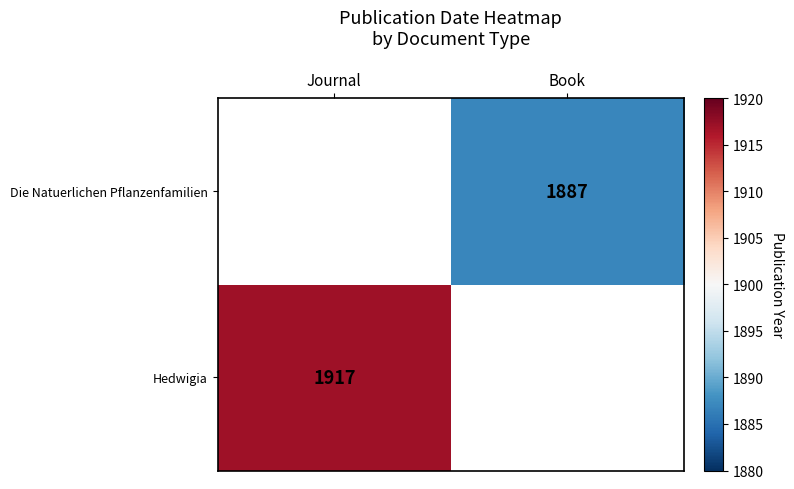

Is it true that Hedwigia equals 1917 at Journal?

True